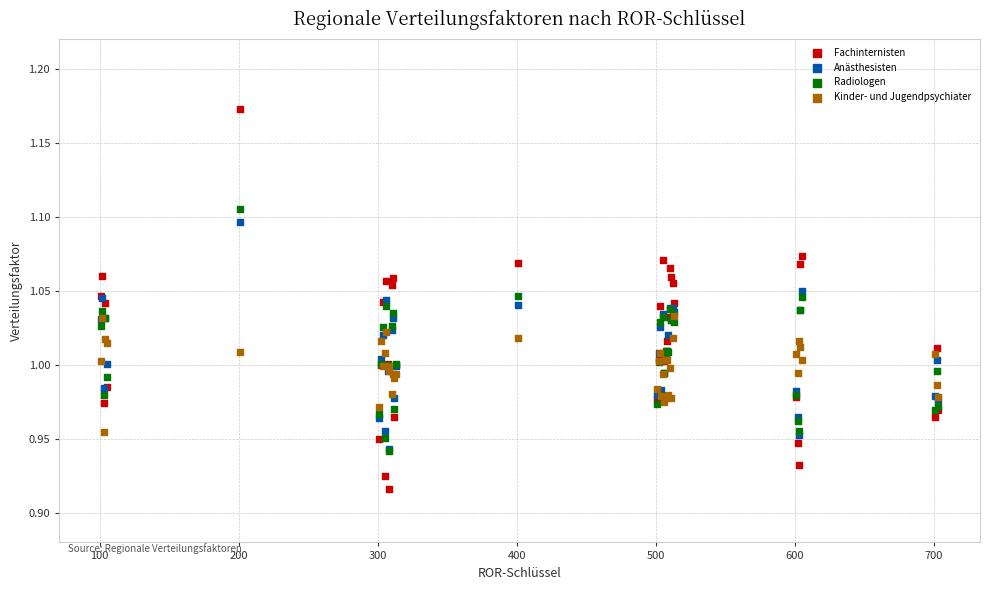

Which series reaches the maximum Y coordinate?

Fachinternisten